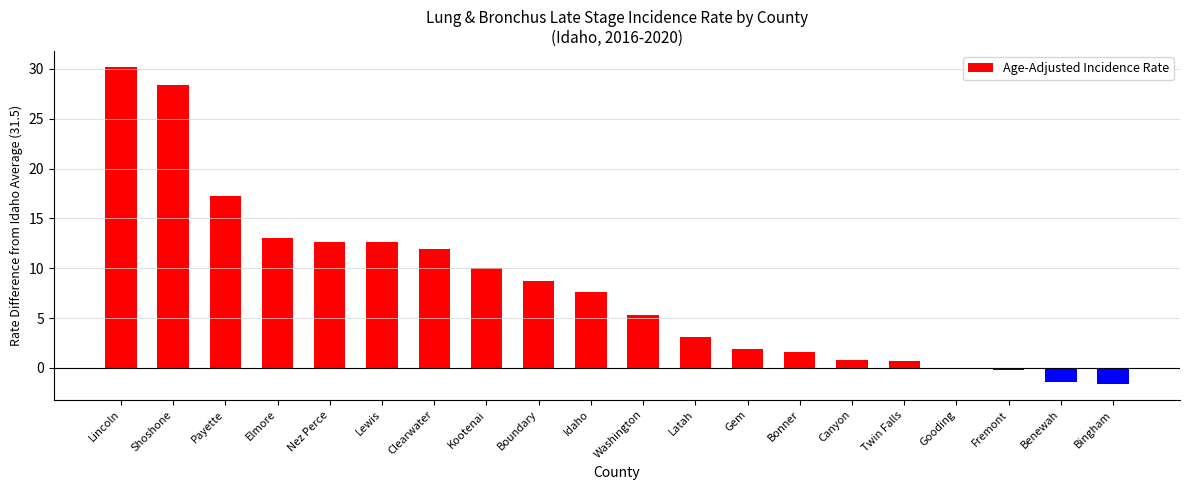

The value at Idaho is 10.1. True or false?

False